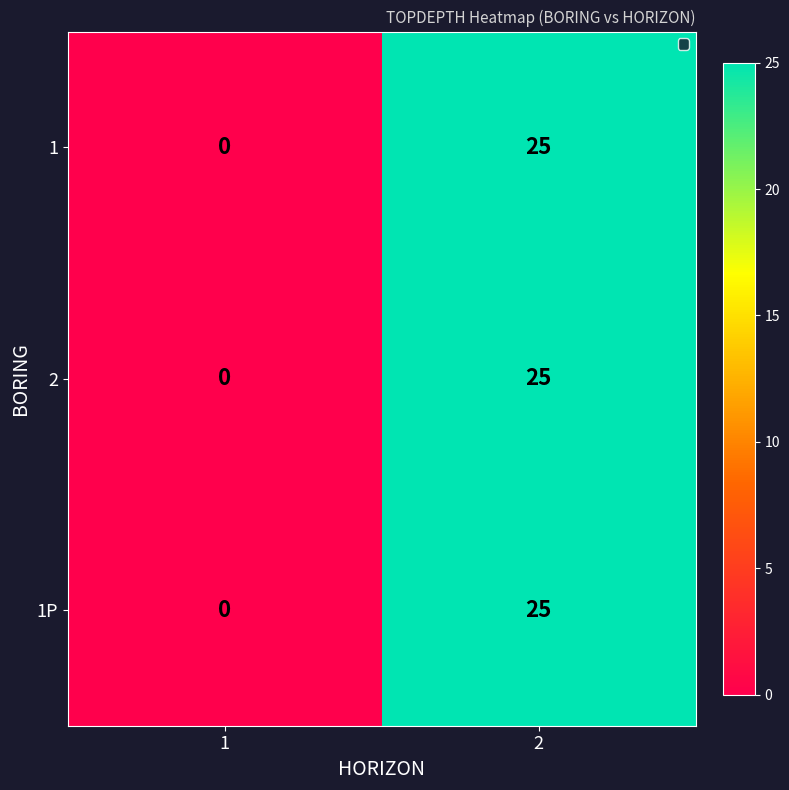

True or false: 1 has a value of 25 at 2.

True